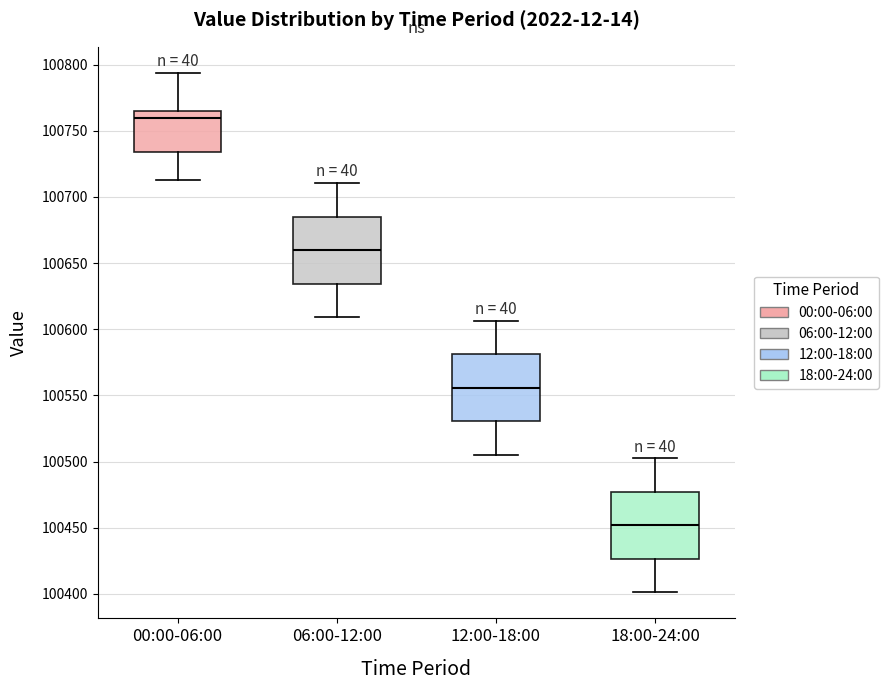

Reading left to right, transcribe this box plot: for each box, give where its median line is, the range the box spans, and where its two whiskers end, as read against the y-axis. The values are not printed on the chart, so give them approximately, as read against the axis.

00:00-06:00: median 100760, box 100735 to 100765, whiskers 100715 to 100795
06:00-12:00: median 100660, box 100635 to 100685, whiskers 100610 to 100710
12:00-18:00: median 100555, box 100530 to 100580, whiskers 100505 to 100605
18:00-24:00: median 100450, box 100425 to 100475, whiskers 100400 to 100505